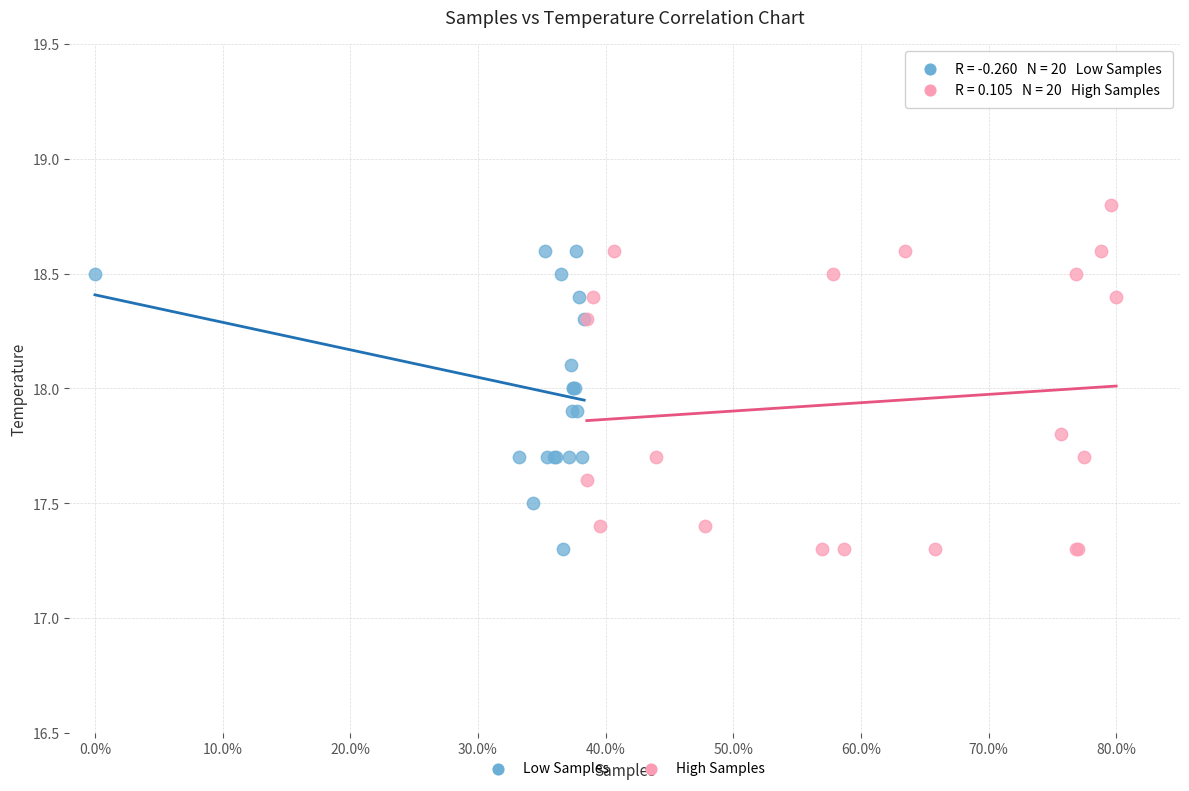

What are all the series names shown in the legend?

Low Samples, High Samples